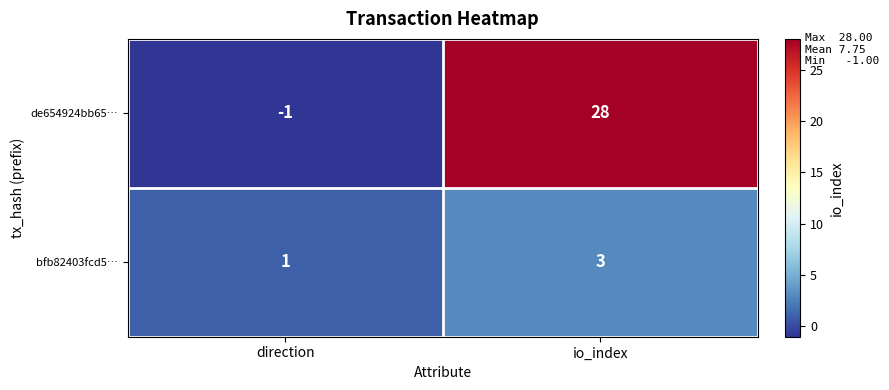

Where is de654924bb65… nearest to the value 13?

direction